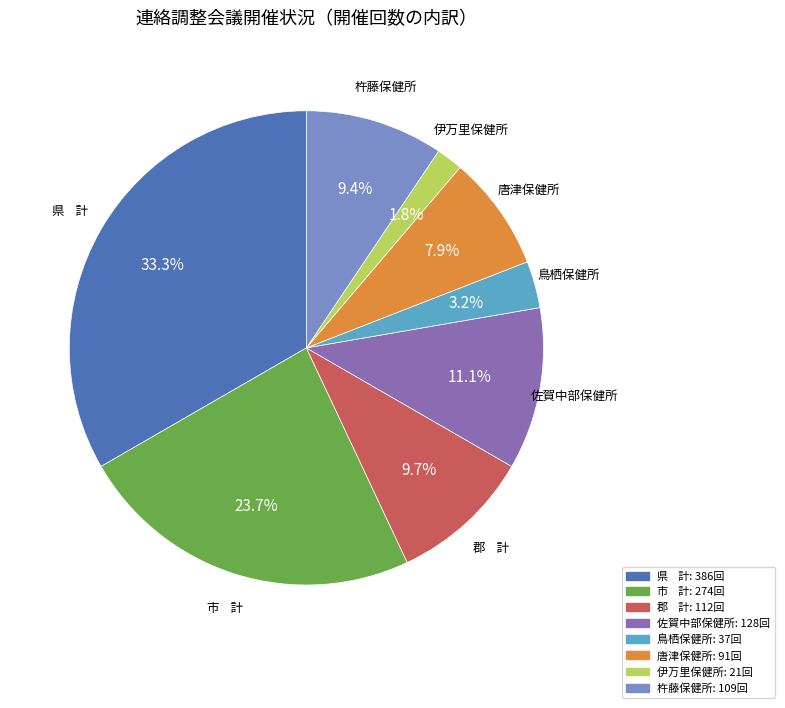

Is 鳥栖保健所 the majority of the pie?

No